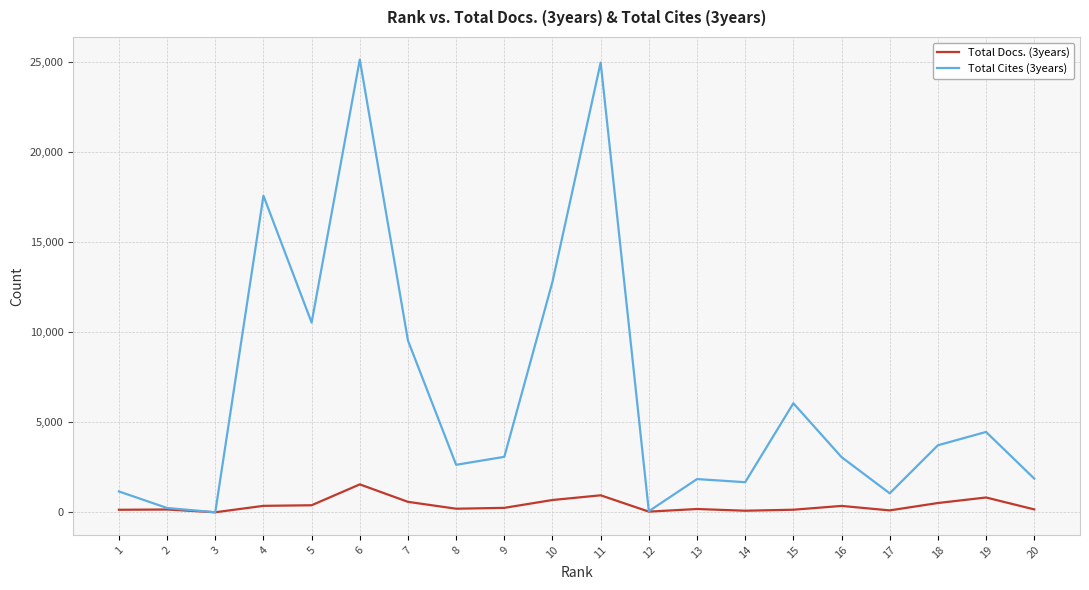

List the series in order of their peak value, highest first.

Total Cites (3years), Total Docs. (3years)